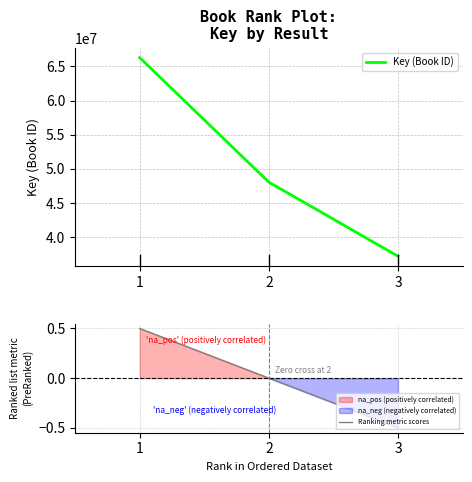

Count the values in the range 37202616 to 66285381.

3